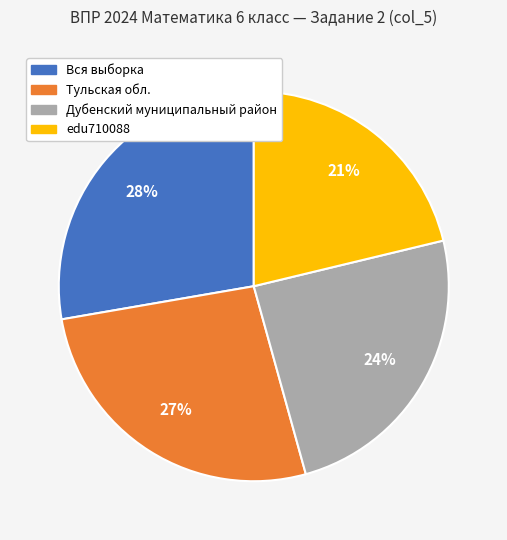

What is the ratio of the value at Тульская обл. to the value at Вся выборка?

1.0